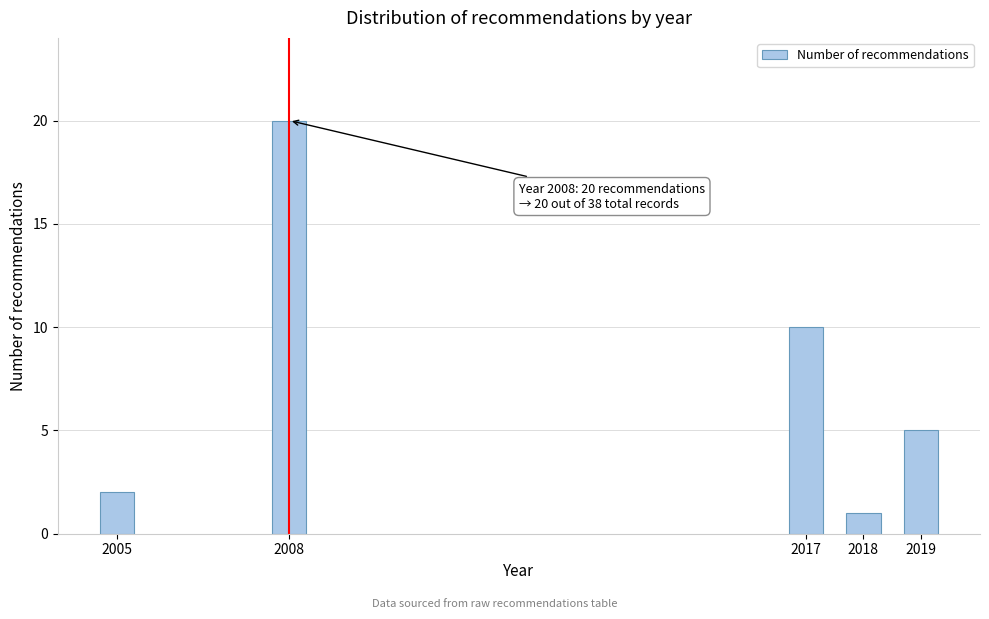

Reading right to left, extract all data points from this chart.

5	1	10	20	2